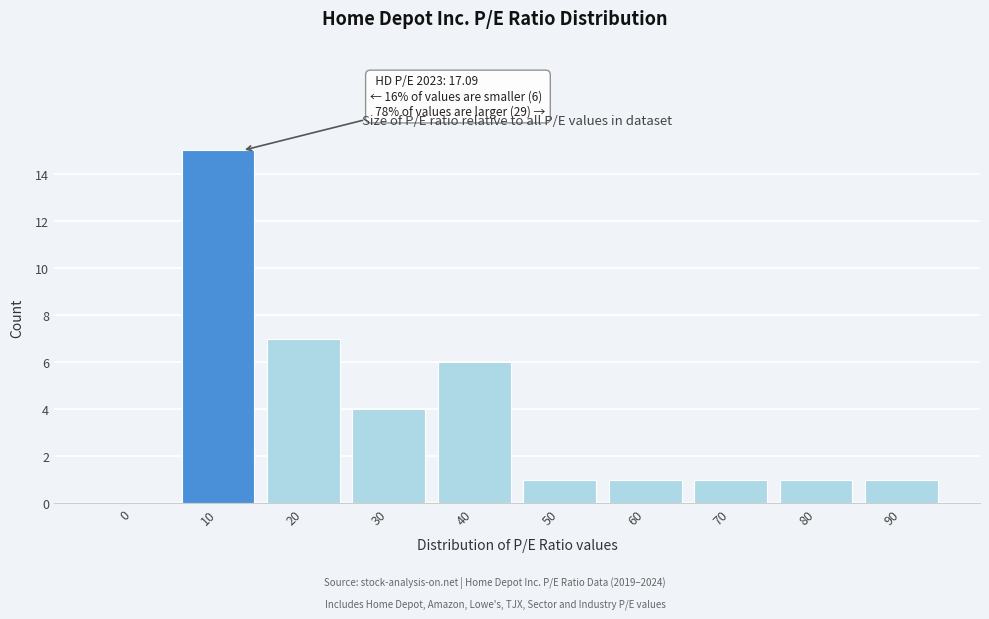

Reading left to right, transcribe all the data shown in this chart.

0=0	10=15	20=7	30=4	40=6	50=1	60=1	70=1	80=1	90=1